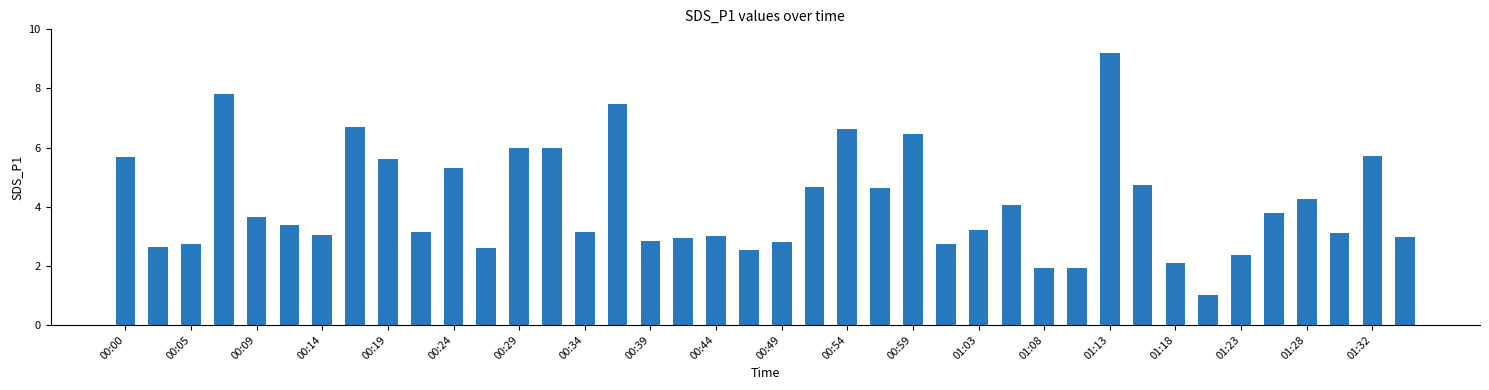

What is the sum of all values?

164.4